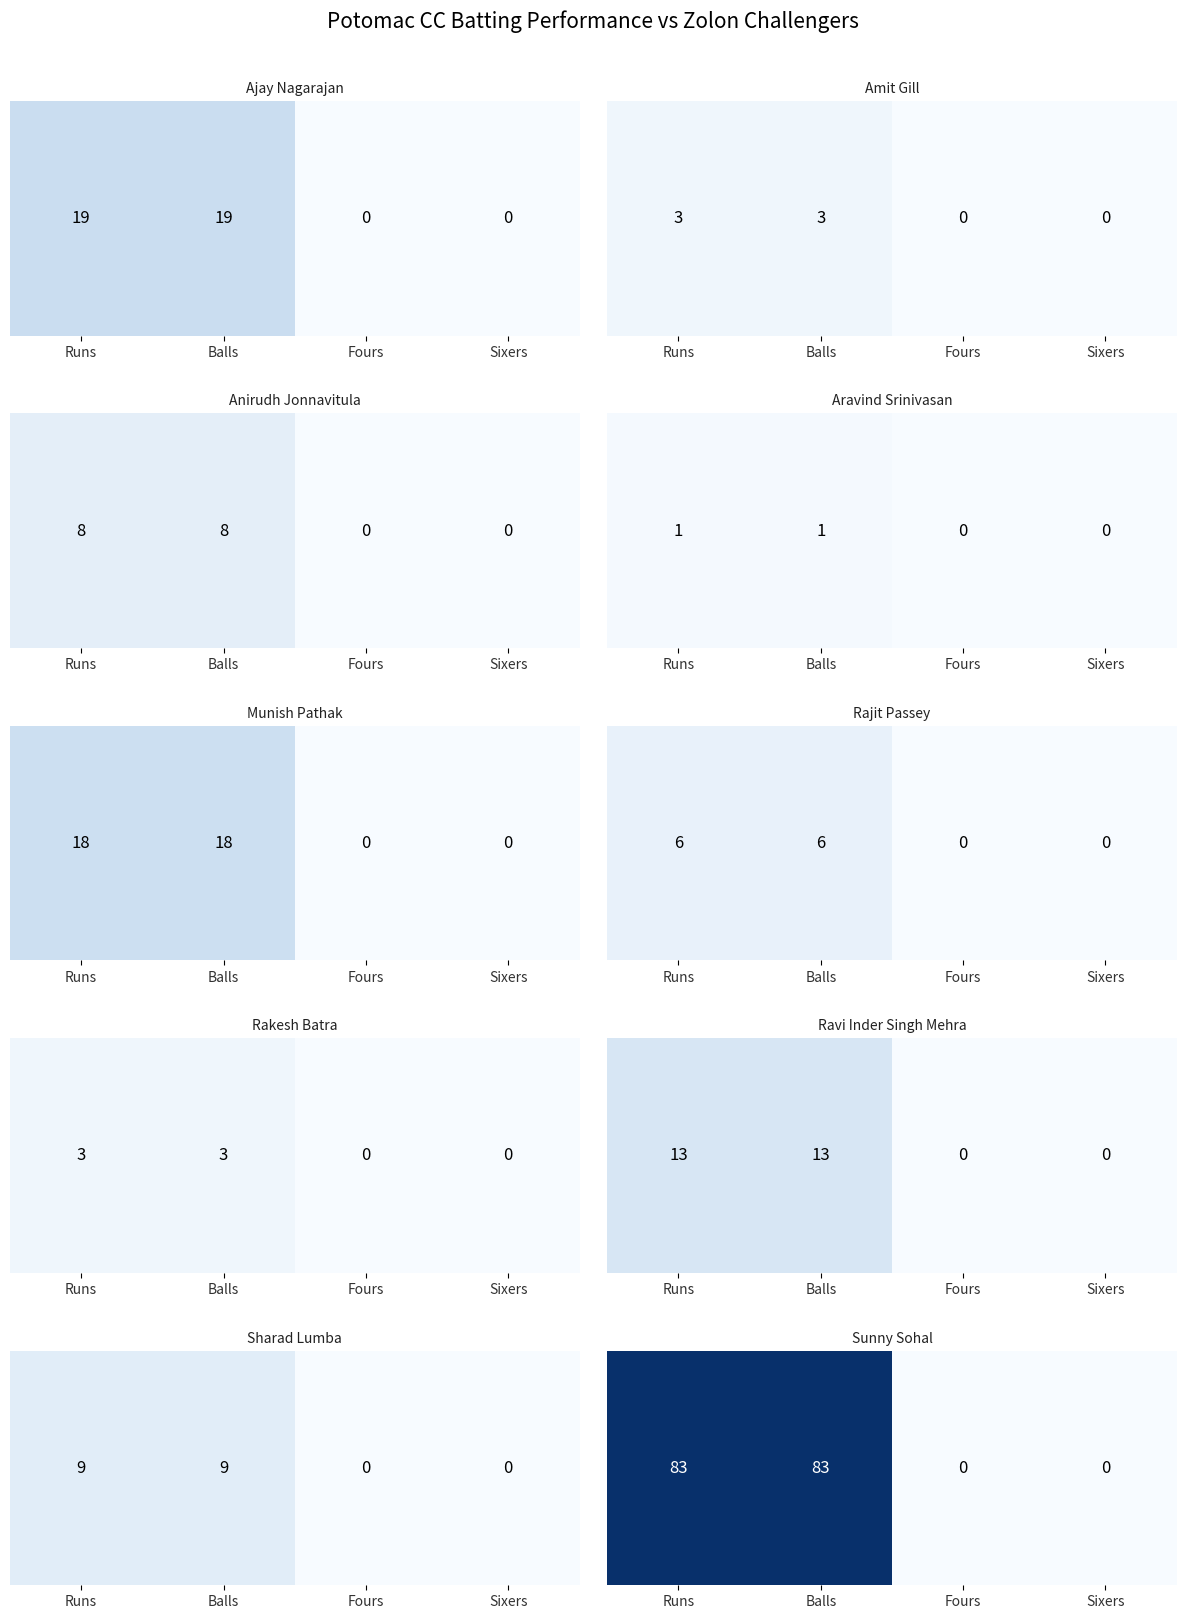

At which category does the chart reach its peak across all series?

Runs